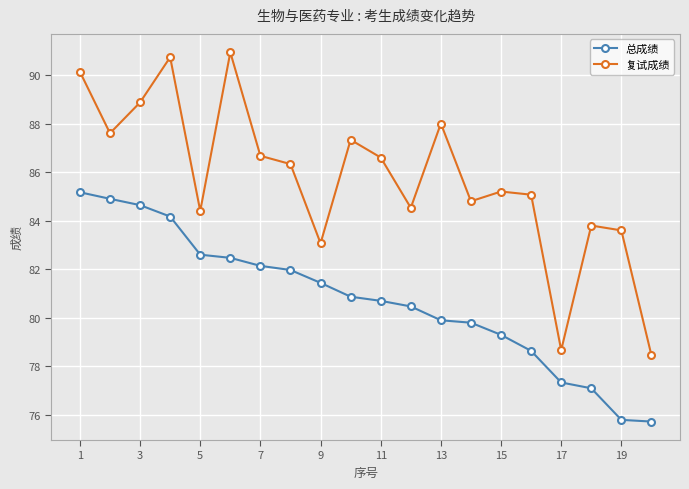

Does the chart have visible grid lines?

Yes